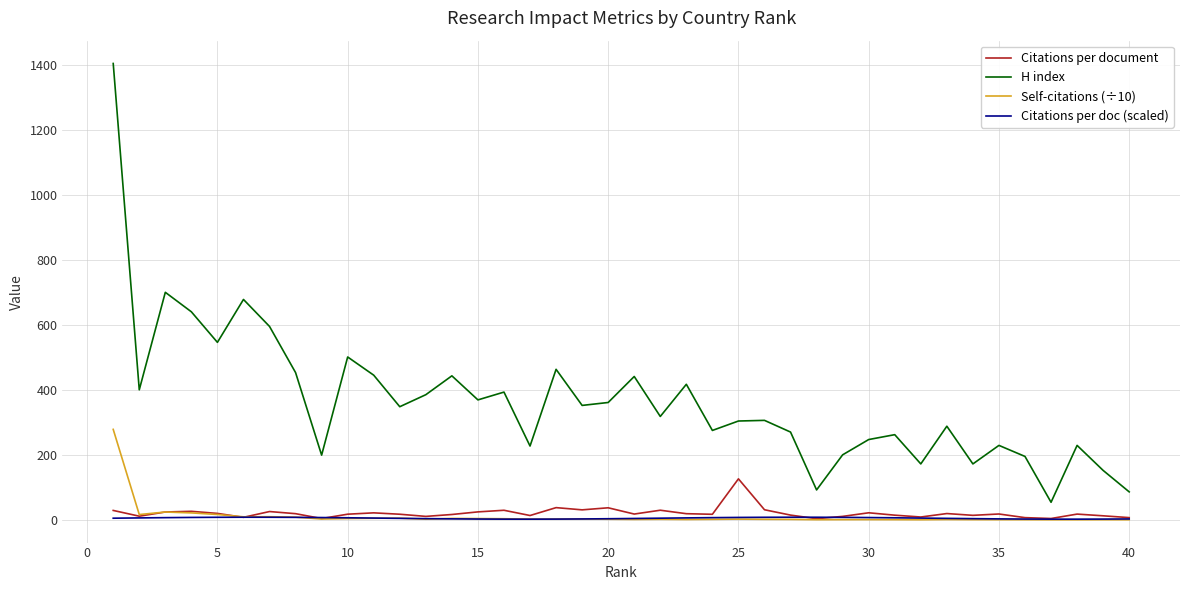

Which series has the largest total across all categories?

H index